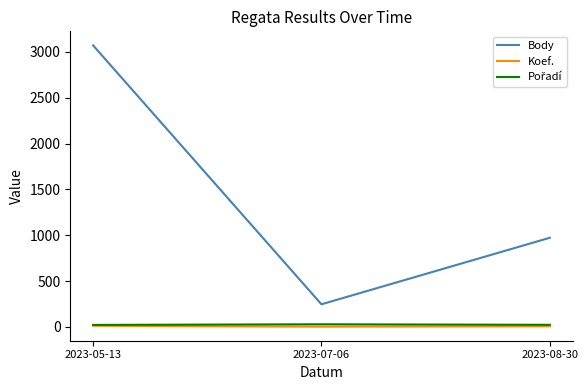

What is the sum of the Body values at 2023-05-13 and 2023-07-06?

3317